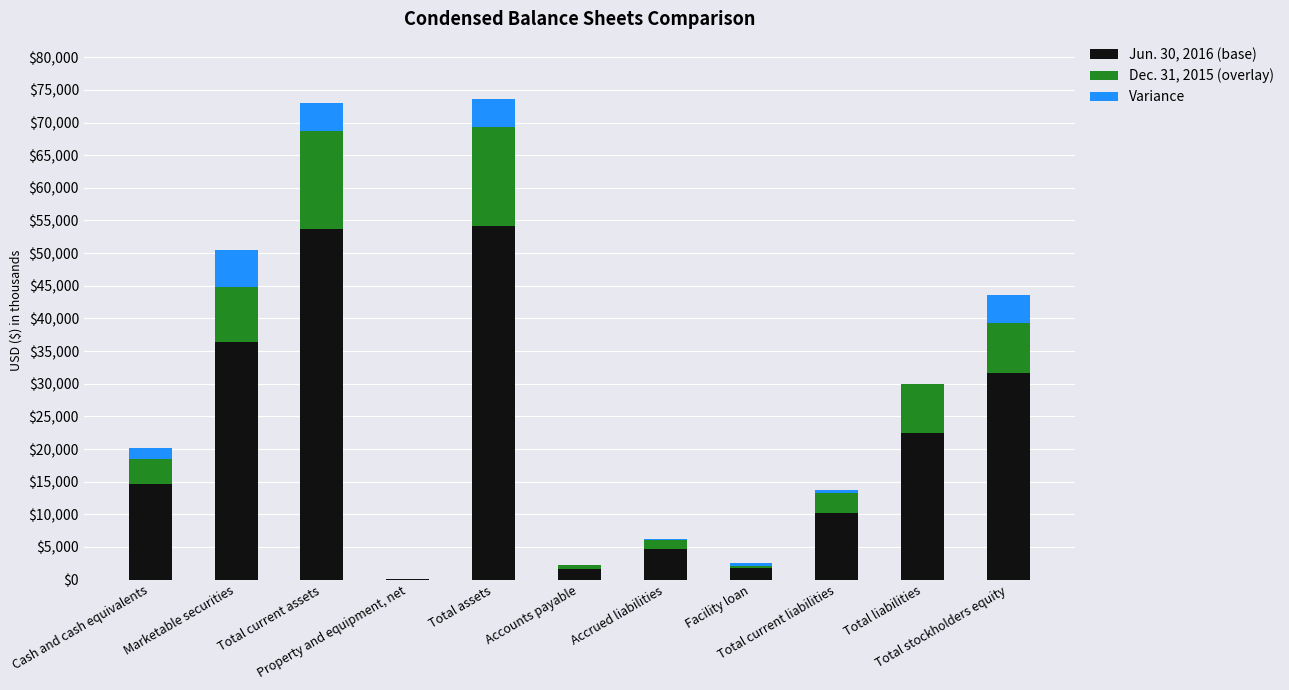

Rank the series by their maximum value, from highest to lowest.

Jun. 30, 2016 (base), Dec. 31, 2015 (overlay), Variance